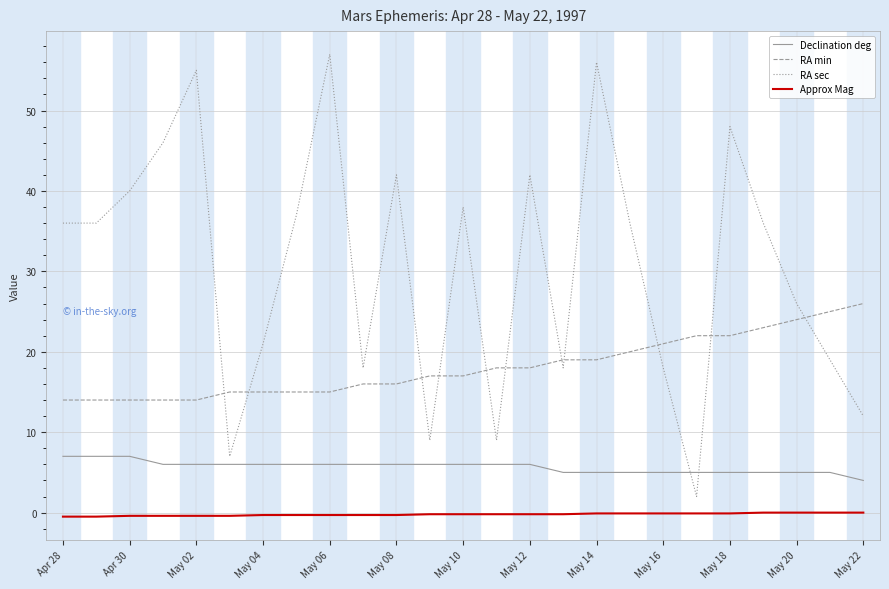

Which series has the largest range (max minus min)?

RA sec